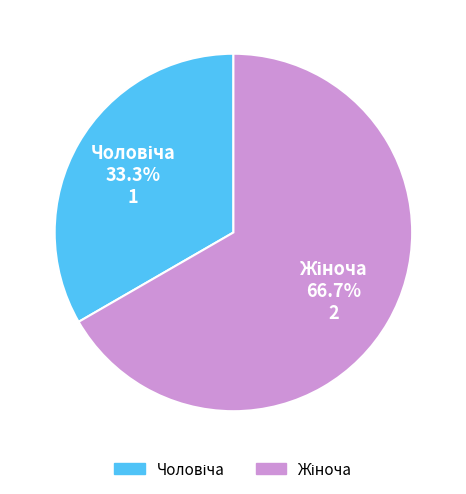

Is there any slice that represents more than half of the pie?

Yes